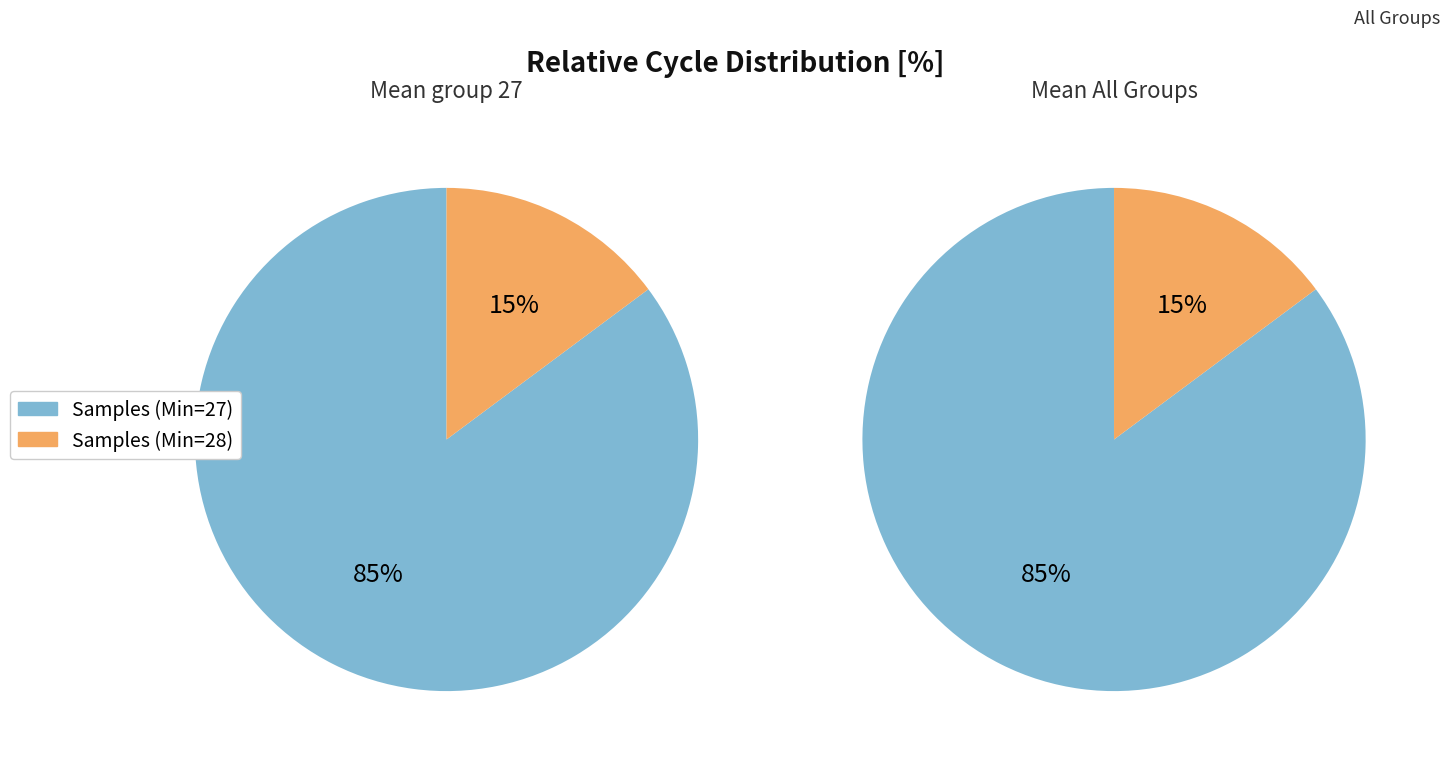

Is the sum of Min_cycle_27 and Min_cycle_28 greater than half?

Yes